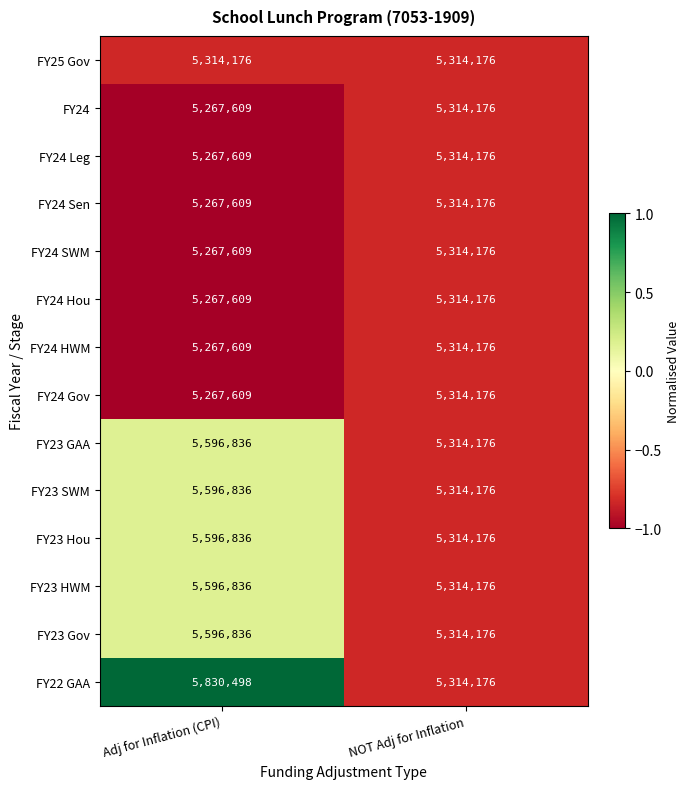

Which category has the lowest value in the FY23 HWM series?

NOT Adj for Inflation